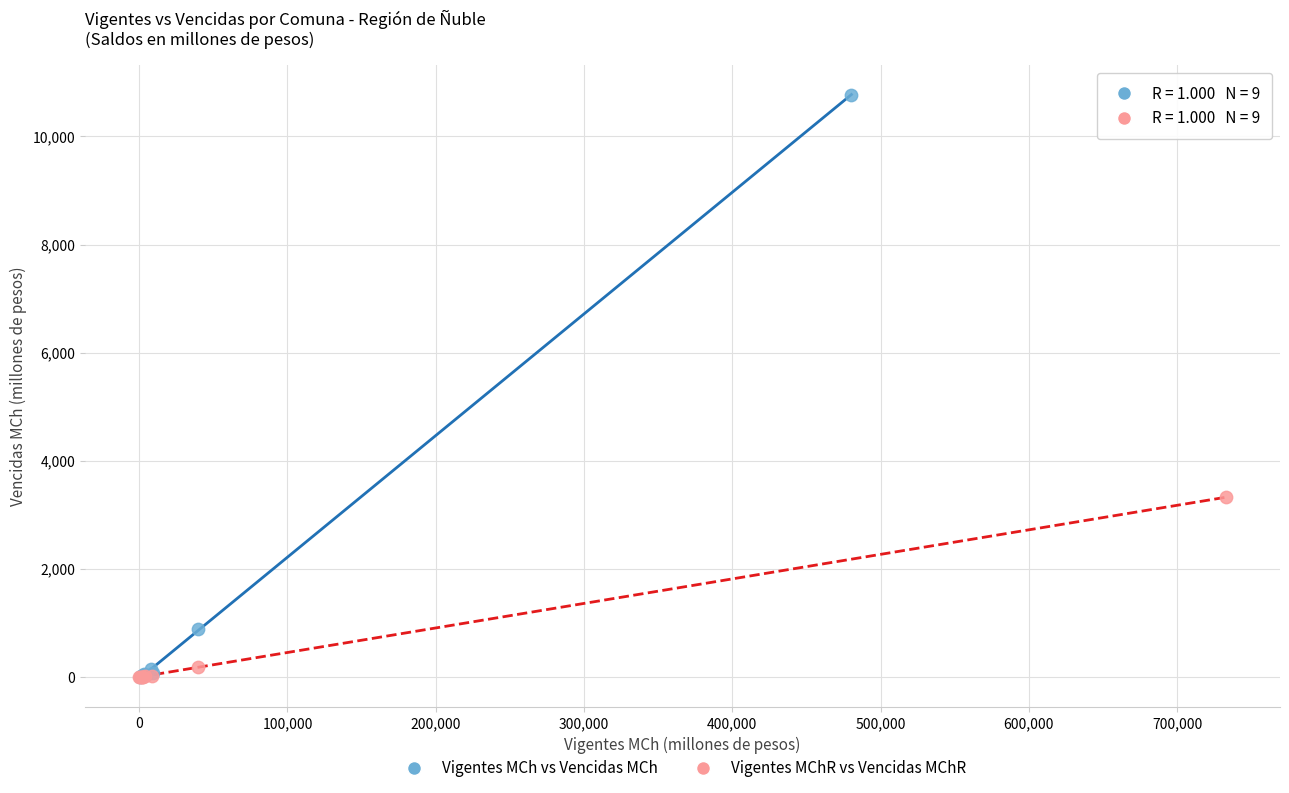

Which series has the widest spread of Y values?

Vigentes MCh vs Vencidas MCh